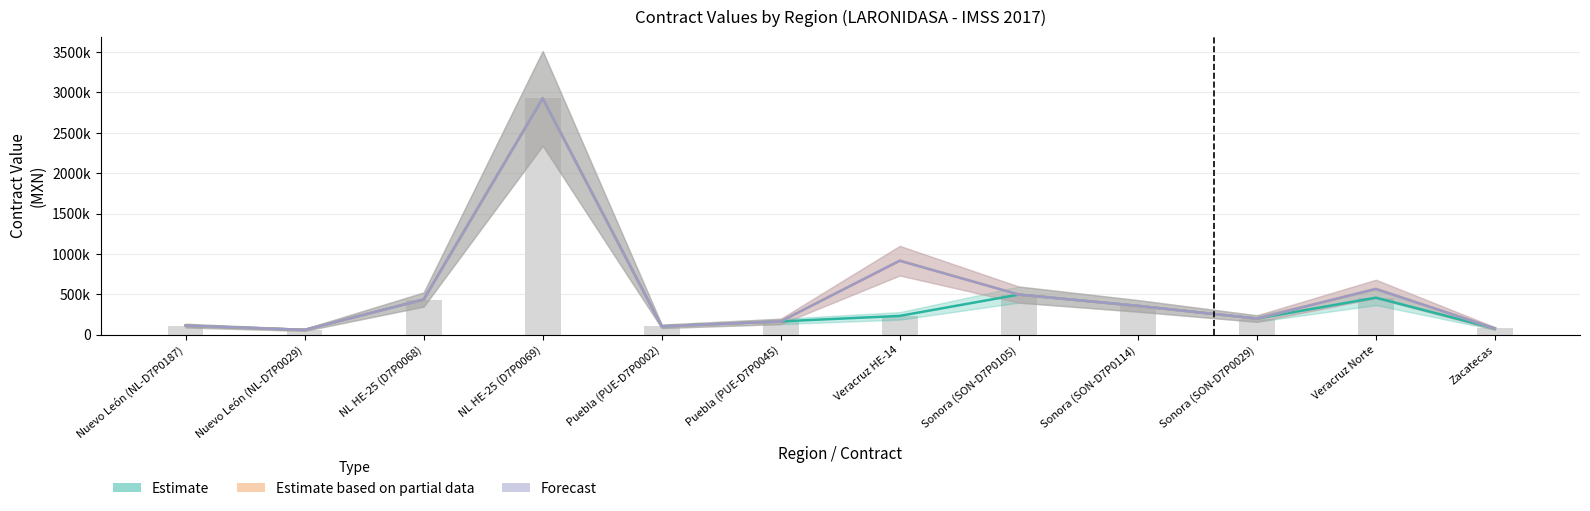

Which series changed the most between Sonora (SON-D7P0105) and Sonora (SON-D7P0114)?

Estimate